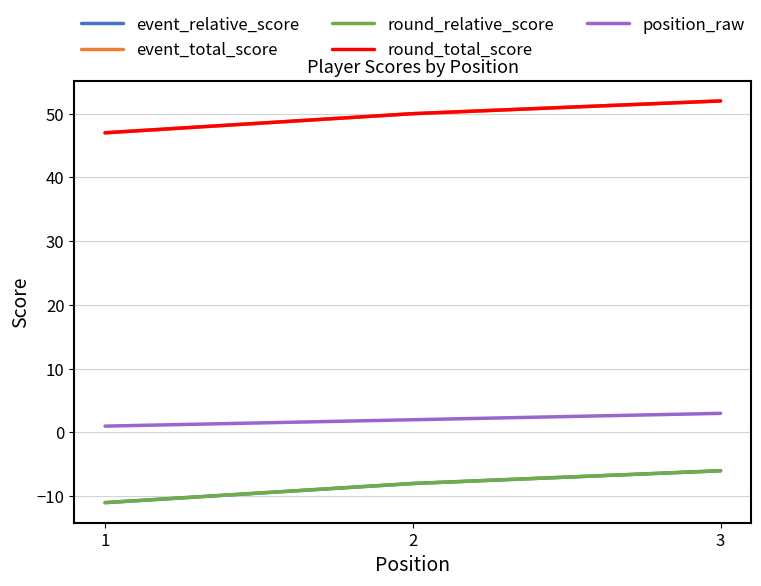

Between 3 and 2, which is larger?

3